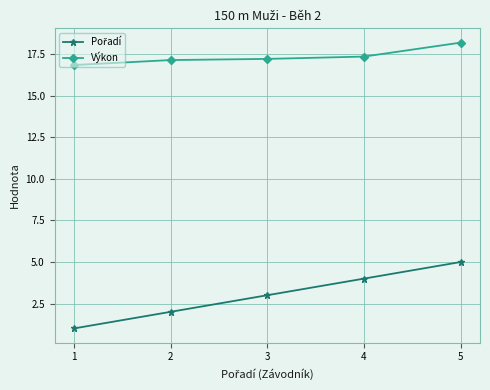

True or false: Výkon has more than 2 interior local peaks.

False